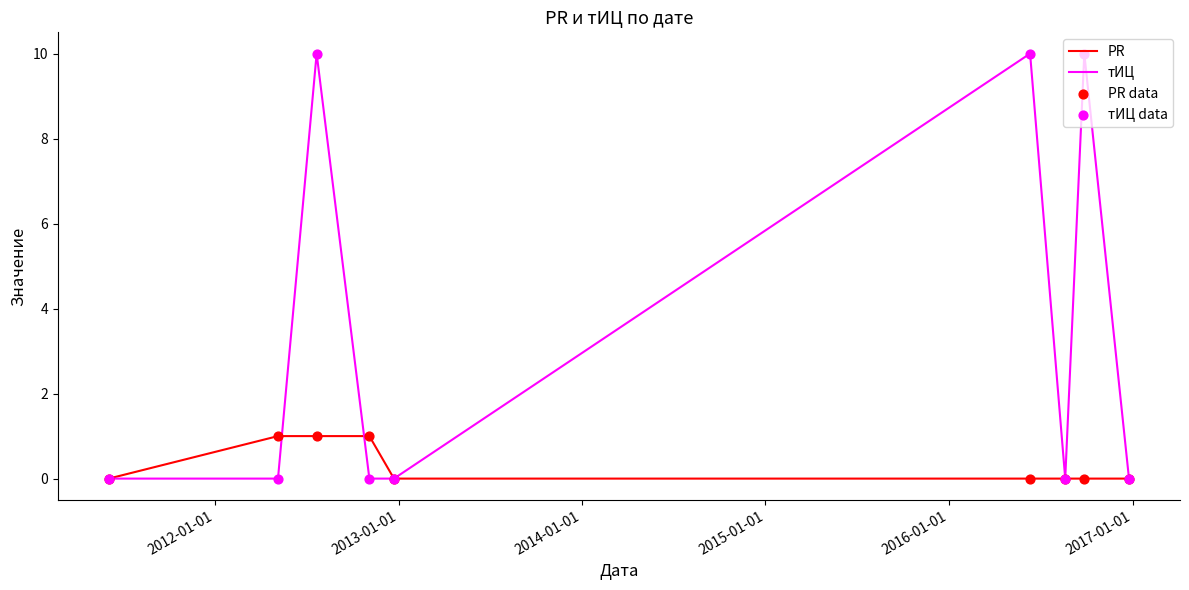

Which series has the largest total across all categories?

тИЦ